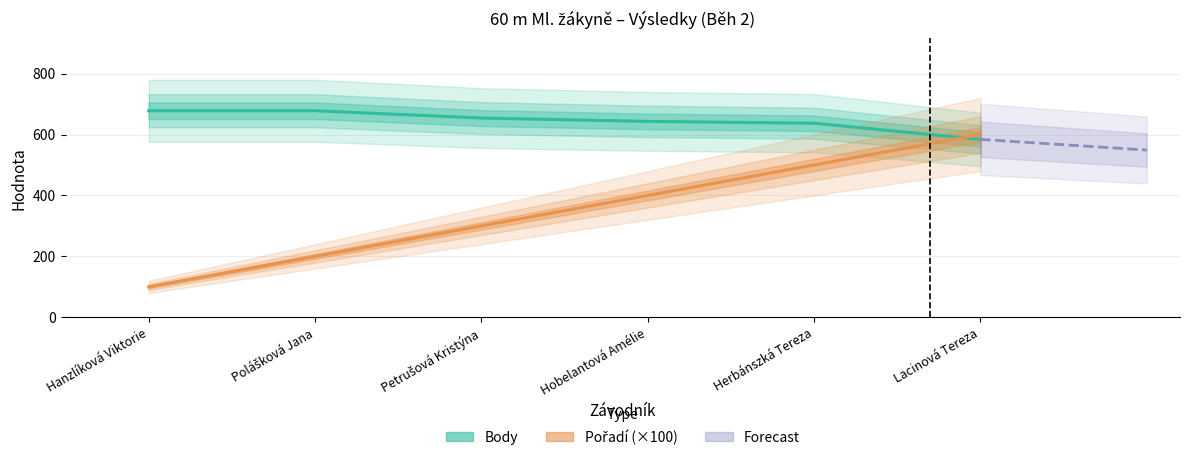

Reading left to right, list all the values displayed in this chart.

Pořadí: Hanzlíková Viktorie=100	Polášková Jana=200	Petrušová Kristýna=300	Hobelantová Amélie=400	Herbánszká Tereza=500	Lacinová Tereza=600
Body: Hanzlíková Viktorie=678	Polášková Jana=678	Petrušová Kristýna=654	Hobelantová Amélie=643	Herbánszká Tereza=637	Lacinová Tereza=584